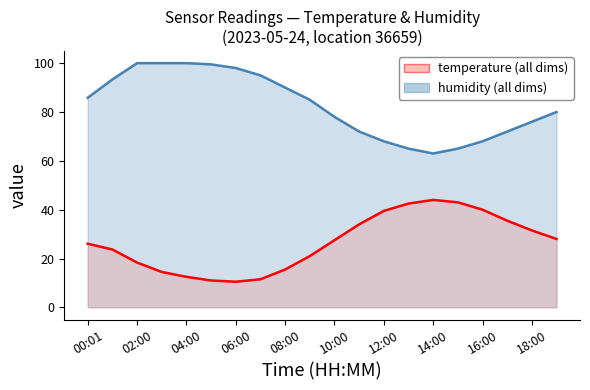

Which label corresponds to the largest value in the chart?

02:00